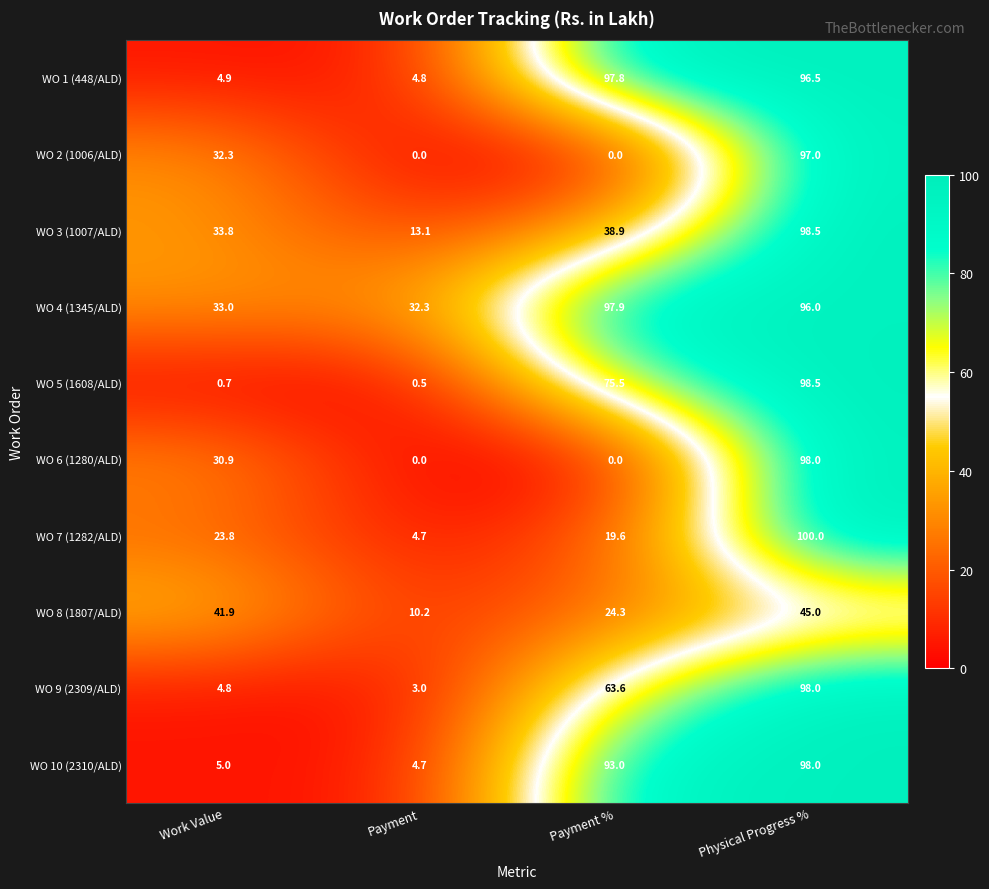

What is the difference between the highest and lowest values at Payment %?

97.9